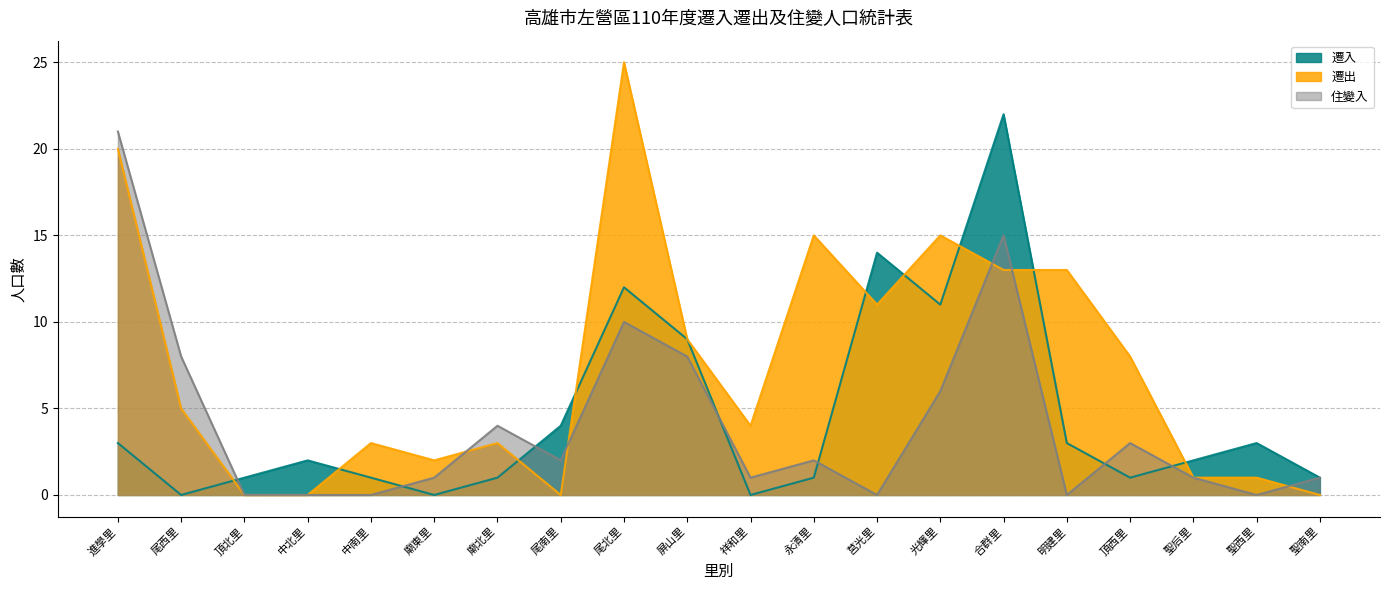

How many values in the 遷出 series exceed 5?

9